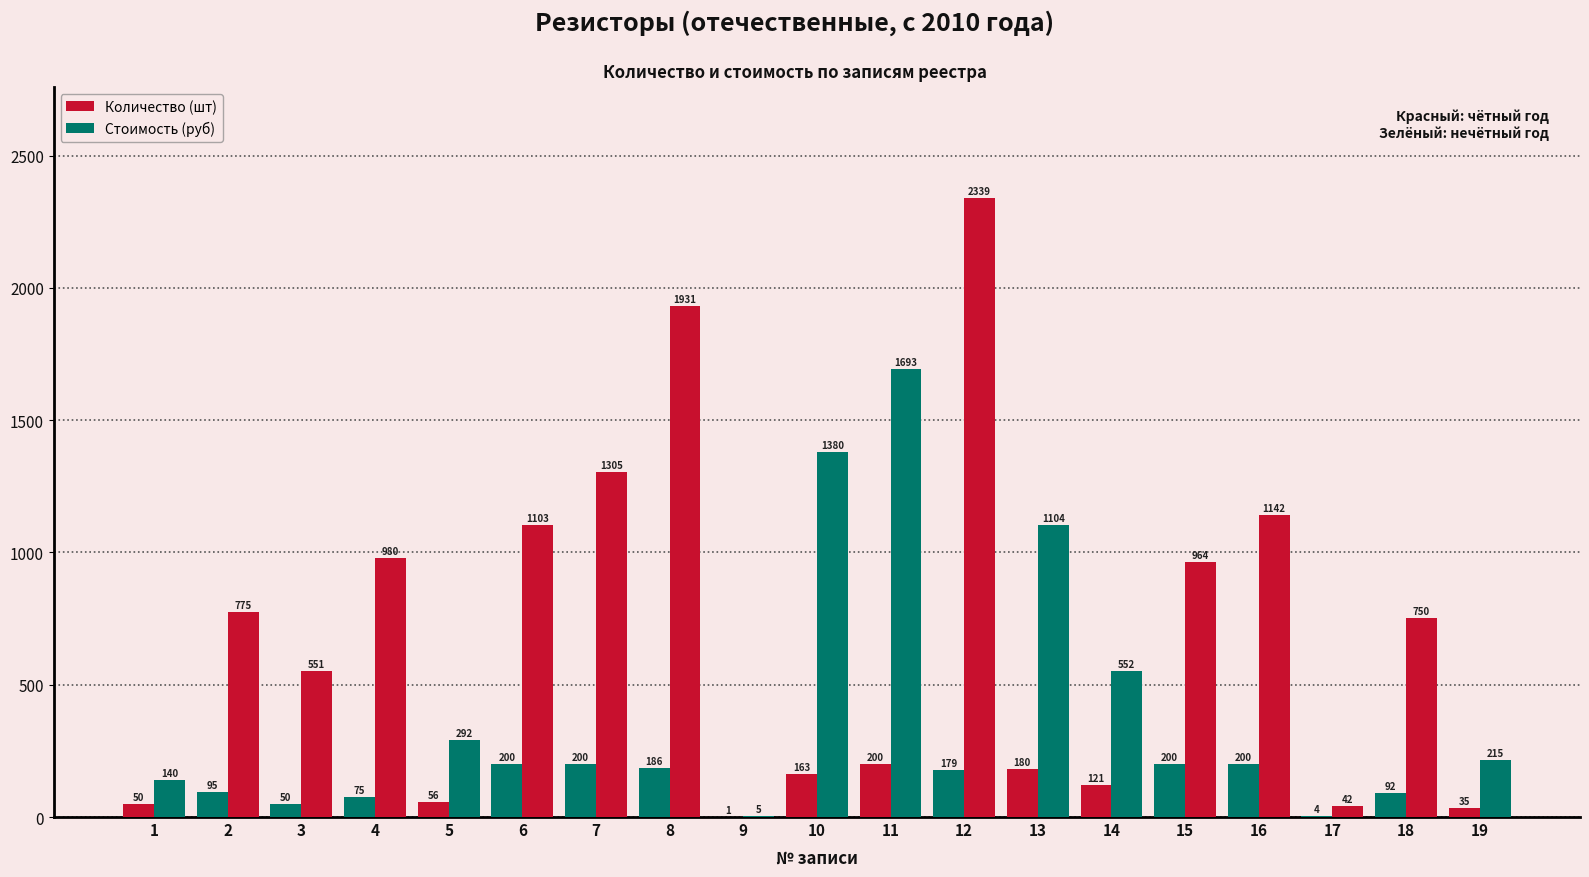

Are the bars grouped side by side (vs. stacked)?

Yes